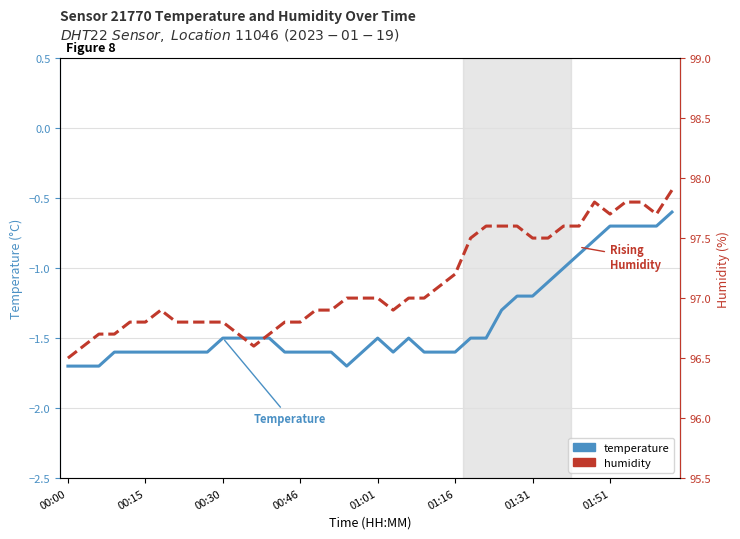

What is the value of the humidity point at the 12th from the left?

96.7